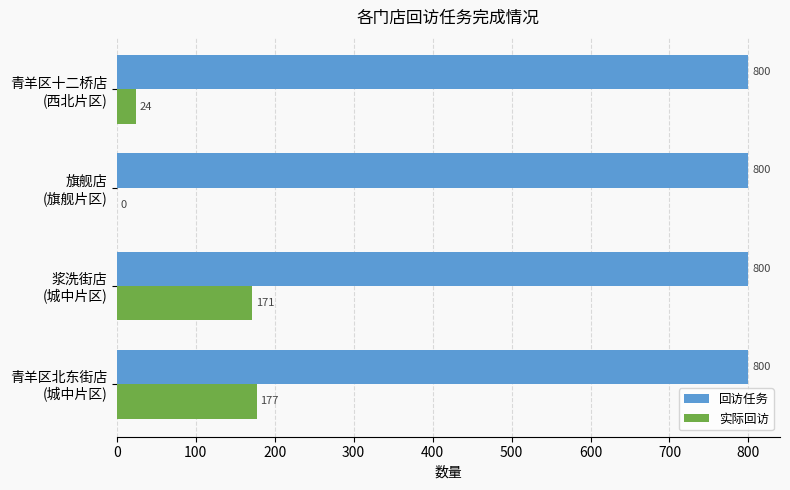

What is the sum of all 实际回访 values?

372